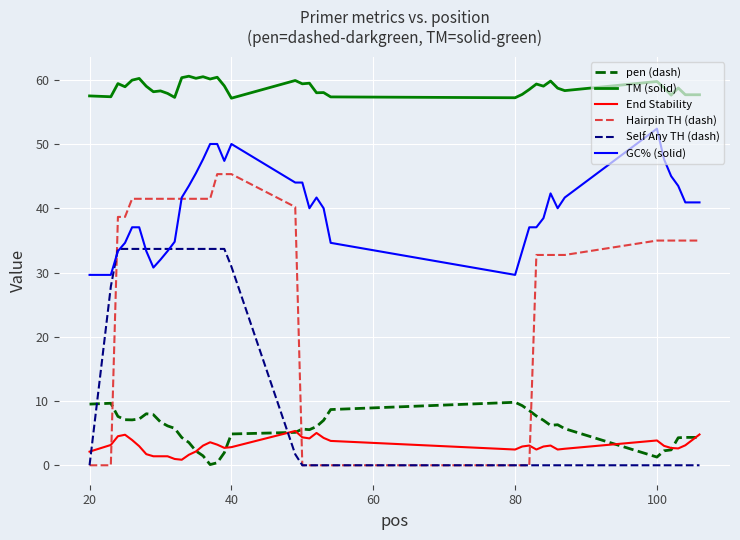

How many lines are shown in the chart?

6